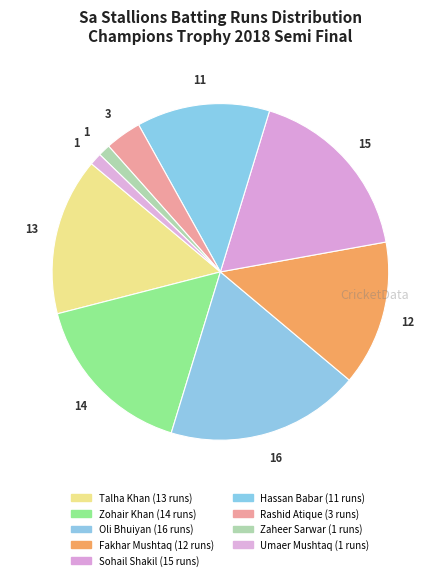

Is there any slice that represents more than half of the pie?

No